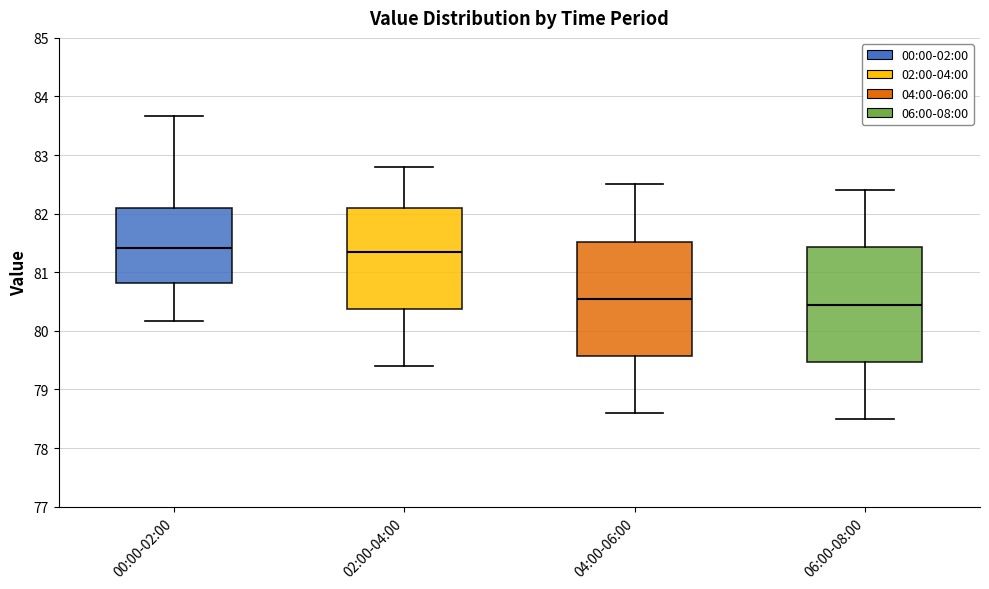

Where is the lower edge of the box for 02:00-04:00 on the y-axis? The values are not printed on the chart, so give them approximately, as read against the axis.

80.4